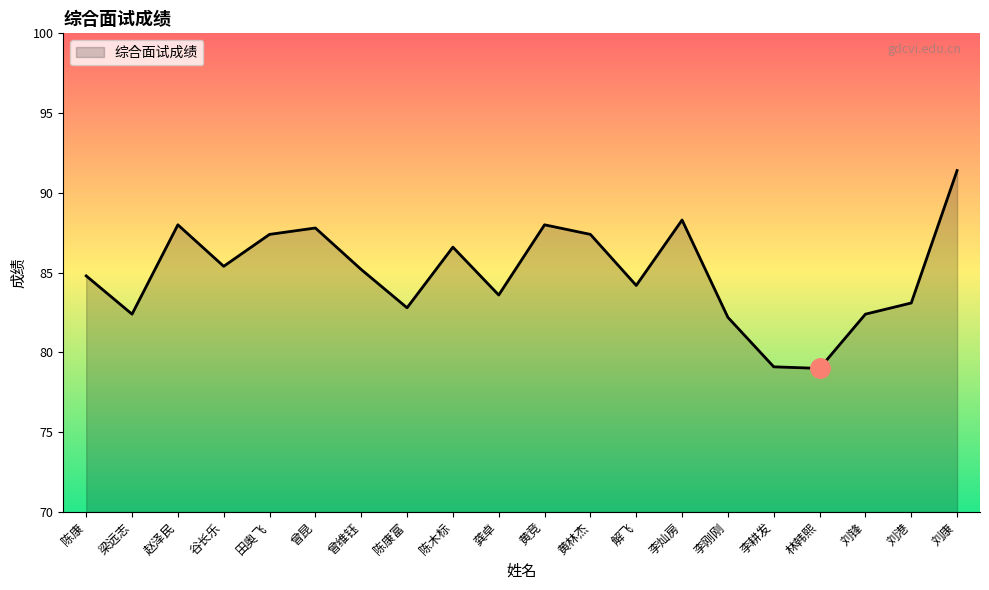

Approximately how many times larger is the value at 曾昆 compared to 刘锋?

1.1